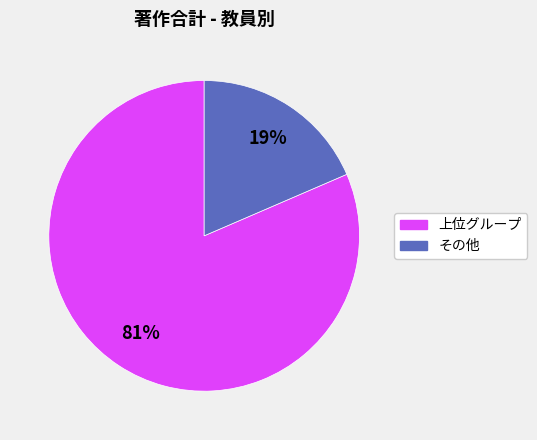

To the nearest percent, what portion does その他 represent?

19%